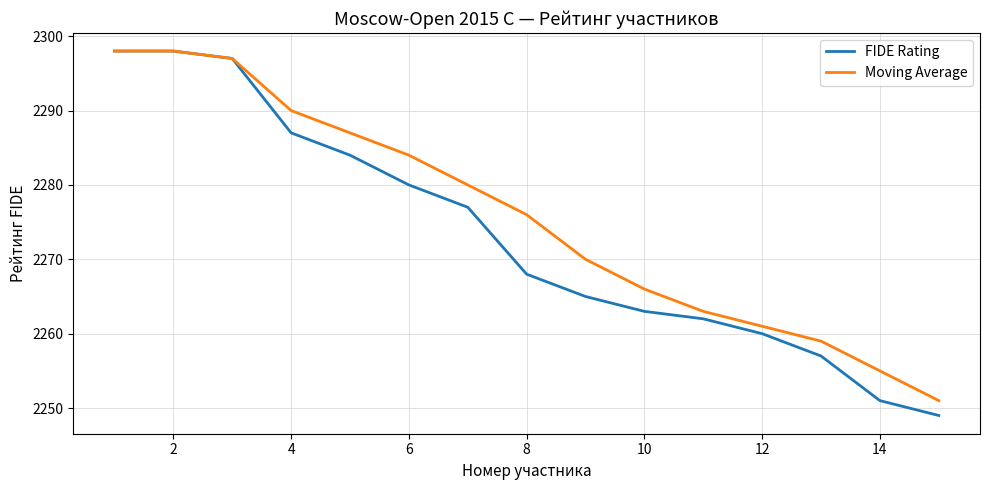

What is the maximum value shown in the chart?

2298